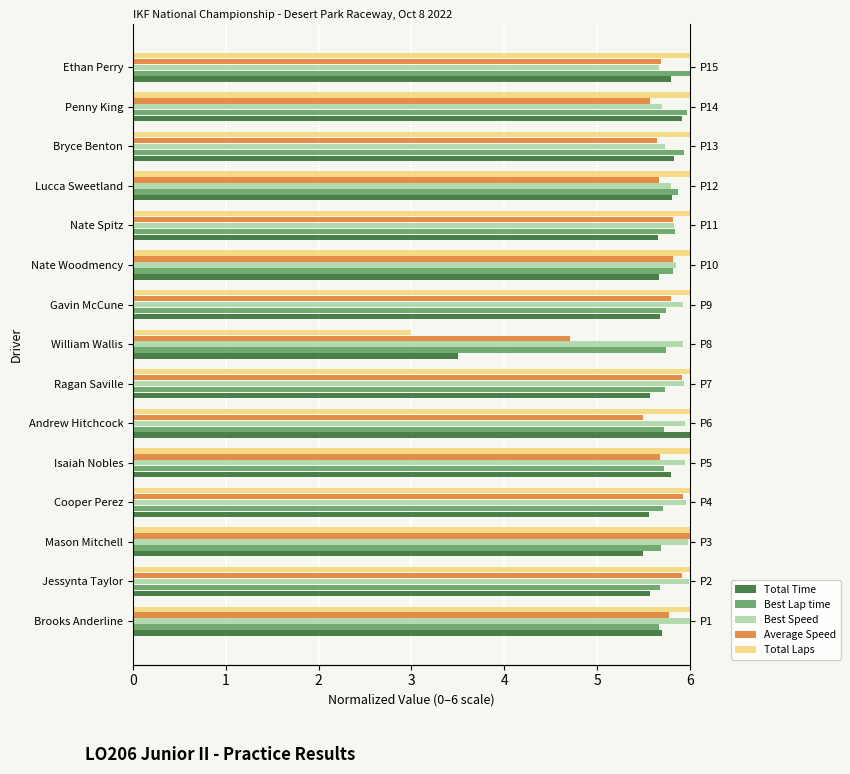

What are all the series names shown in the legend?

Total Time, Best Lap time, Best Speed, Average Speed, Total Laps